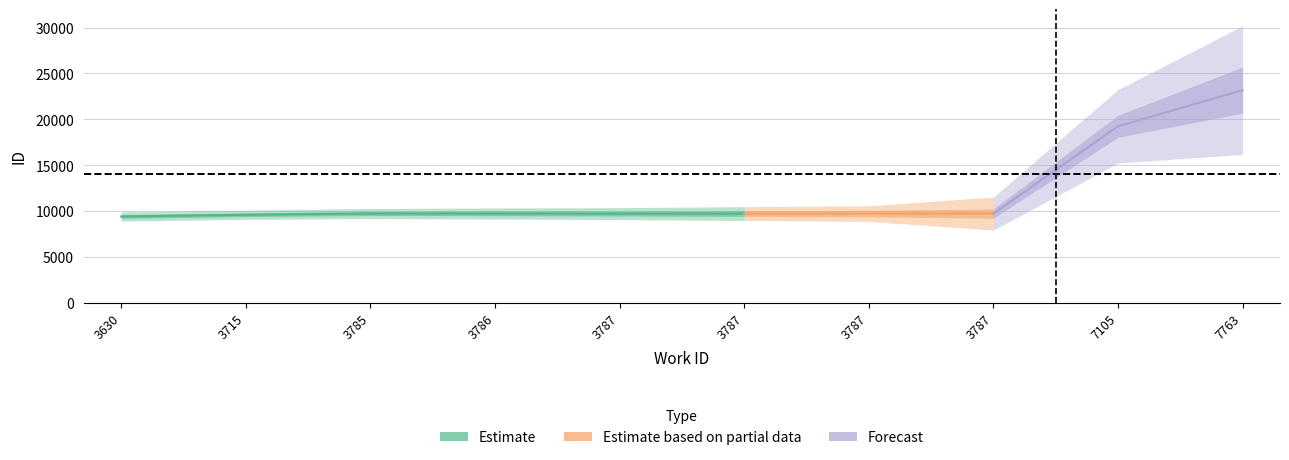

True or false: id_lower has a value of 9736 at 3787.

True